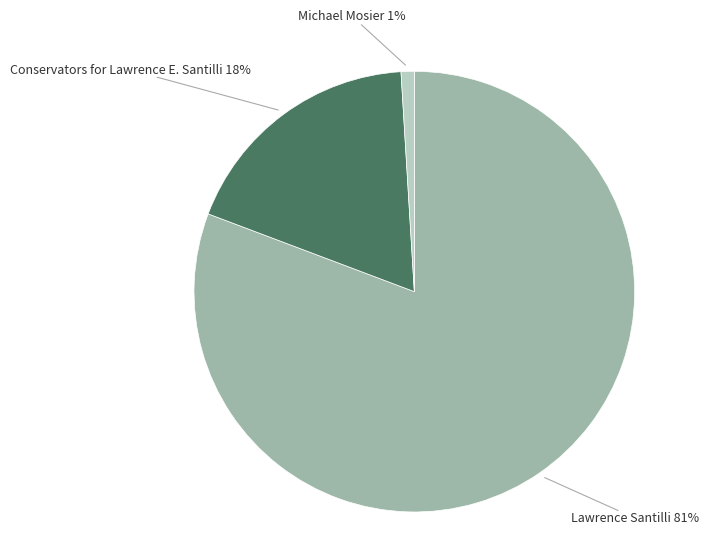

How many segments does this pie chart have?

3